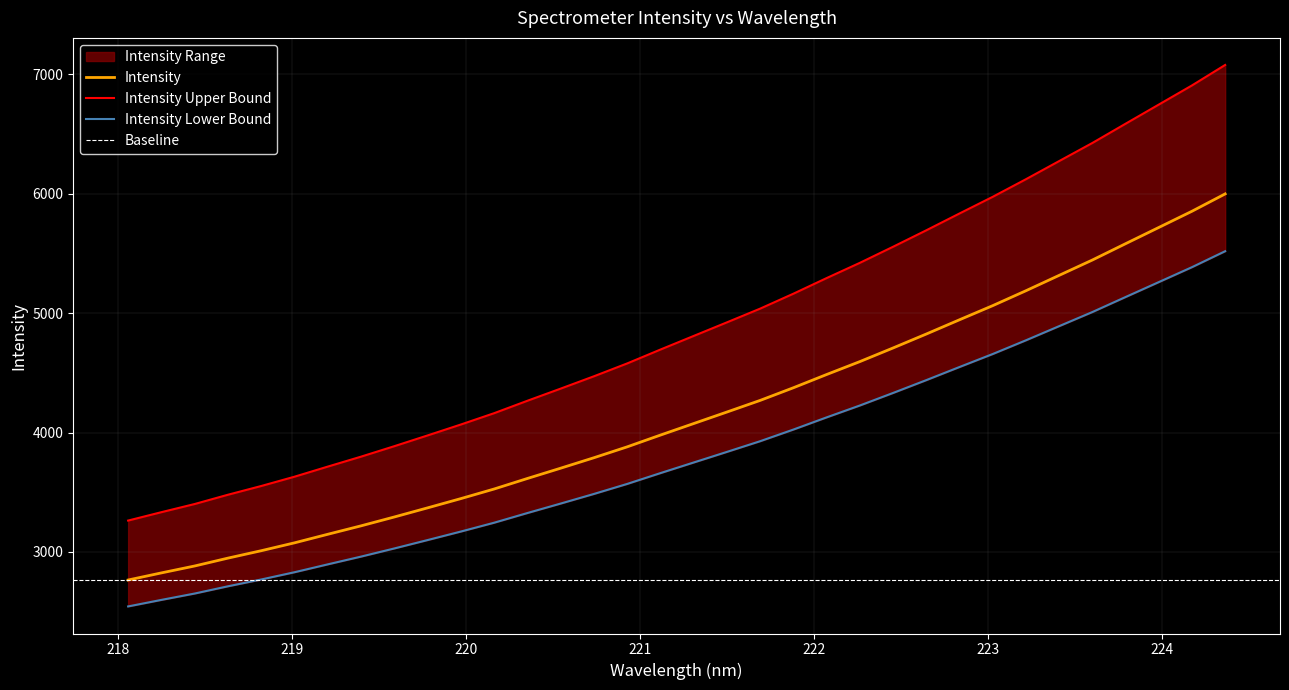

What is the average value?

3817.5